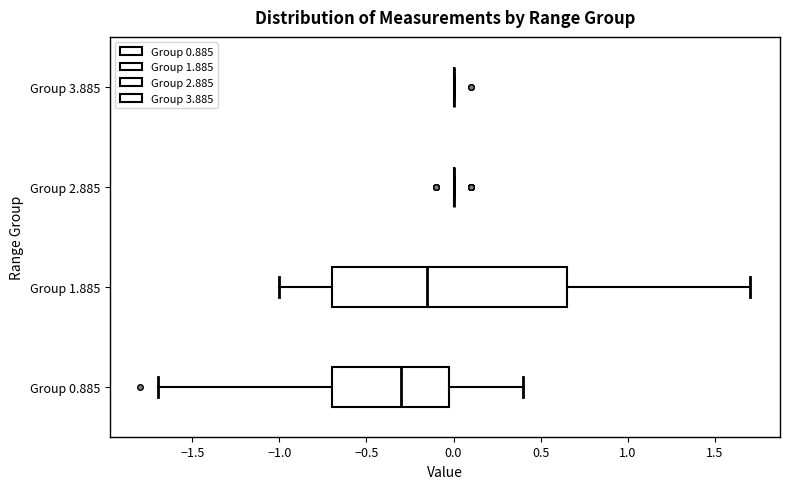

Comparing the boxes themselves (not the whiskers), which one is the widest?

Group 1.885